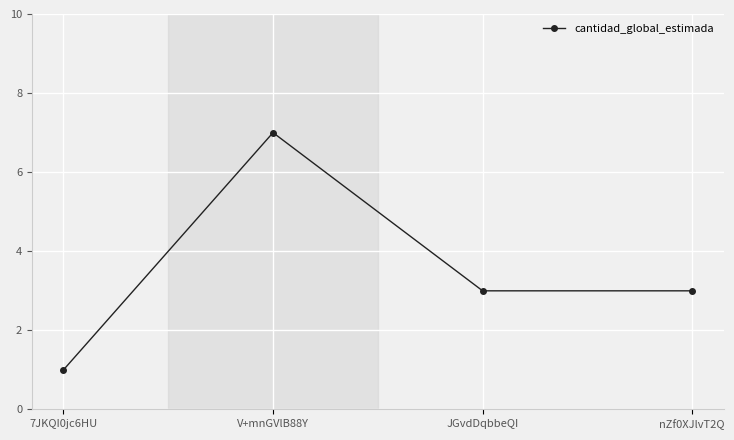

What is the smallest value displayed?

1